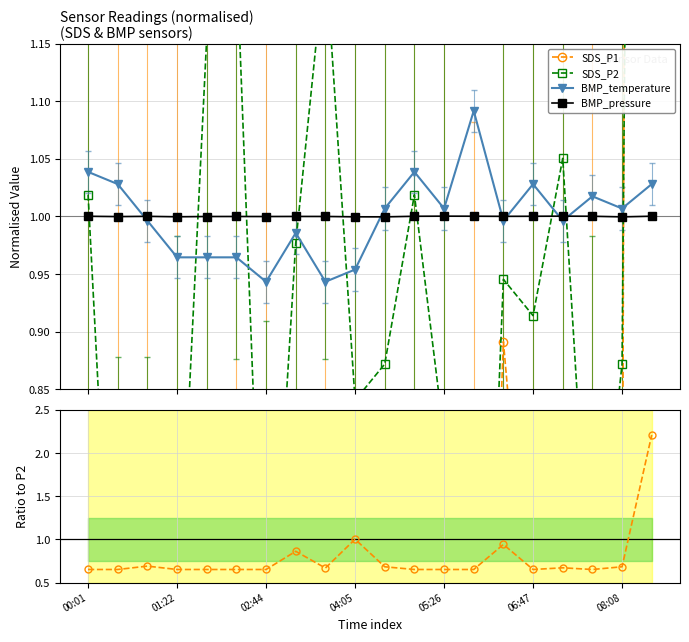

True or false: BMP_pressure has more than 0 points higher than both neighbors.

True